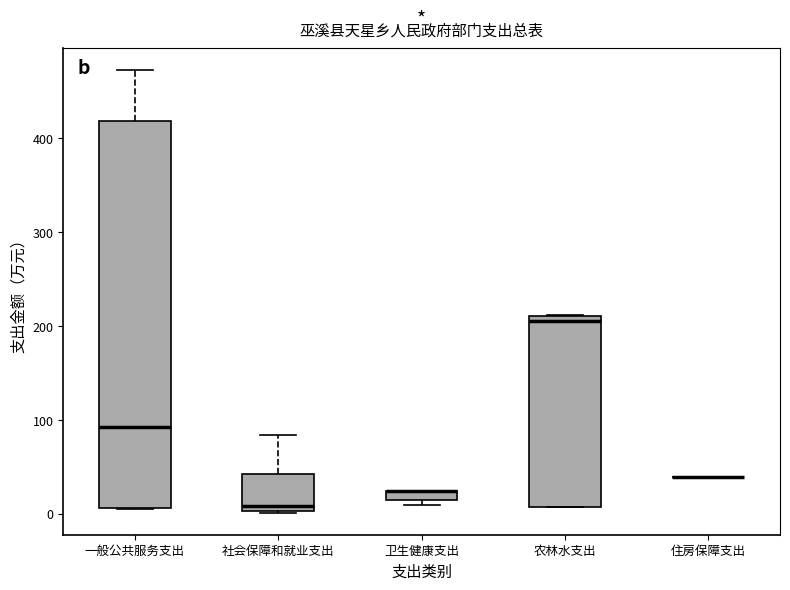

Which box is the tallest, from its lower edge to its upper edge?

一般公共服务支出